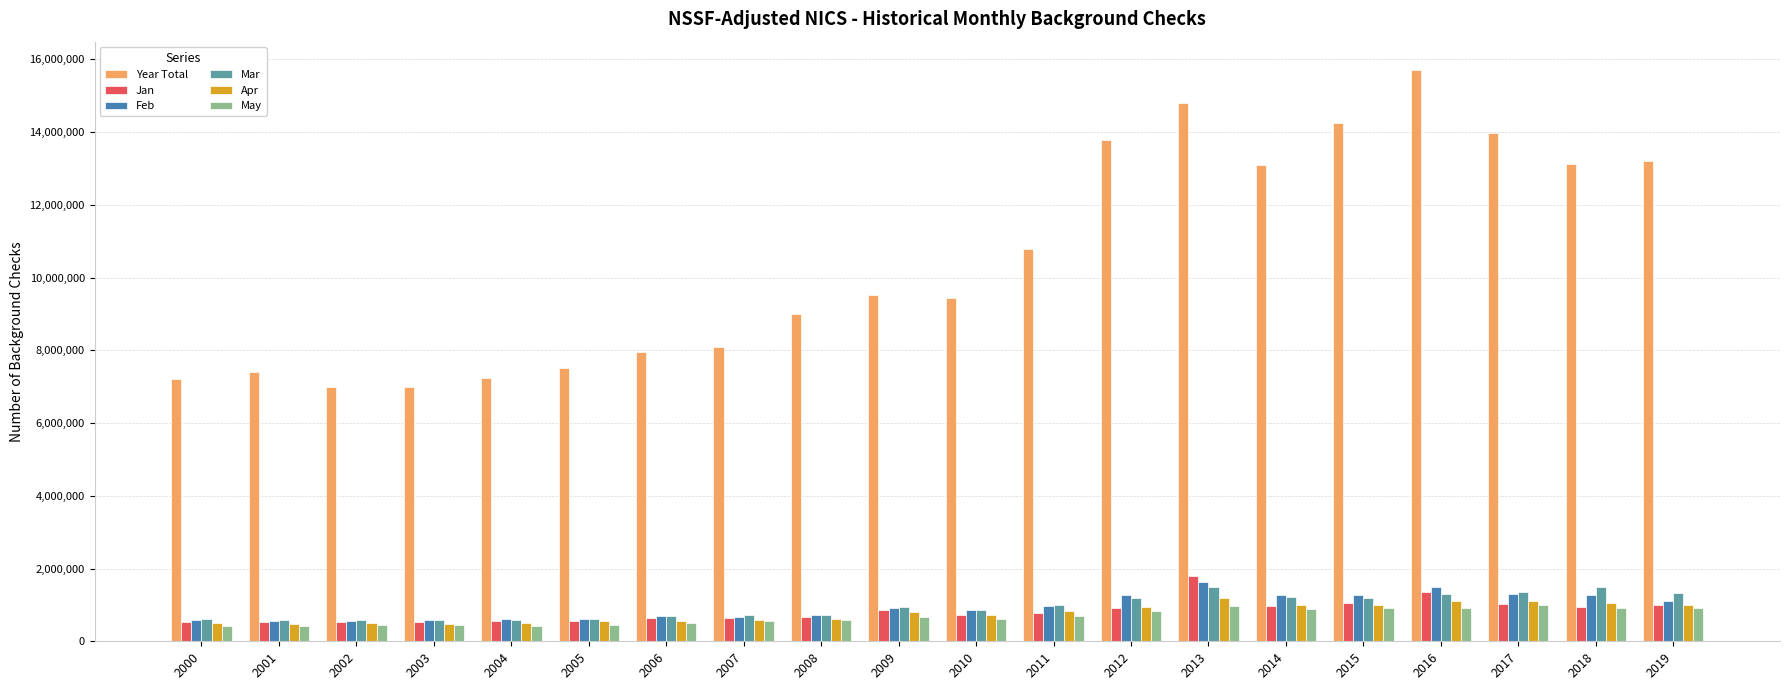

True or false: Feb has a value of 1266344 at 2012.

True